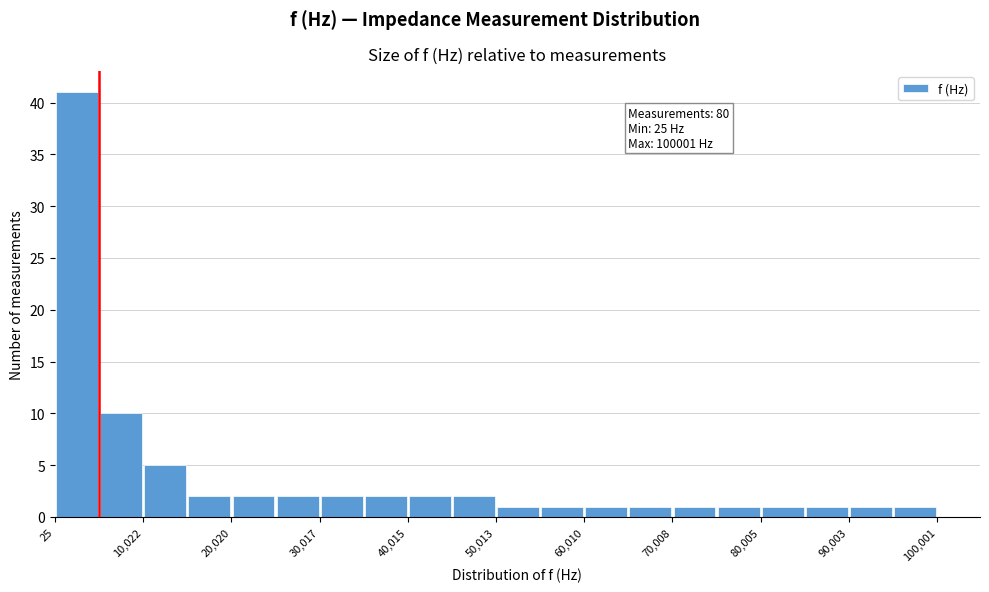

Over which range of the x-axis is the bar tallest?

0 to 5000